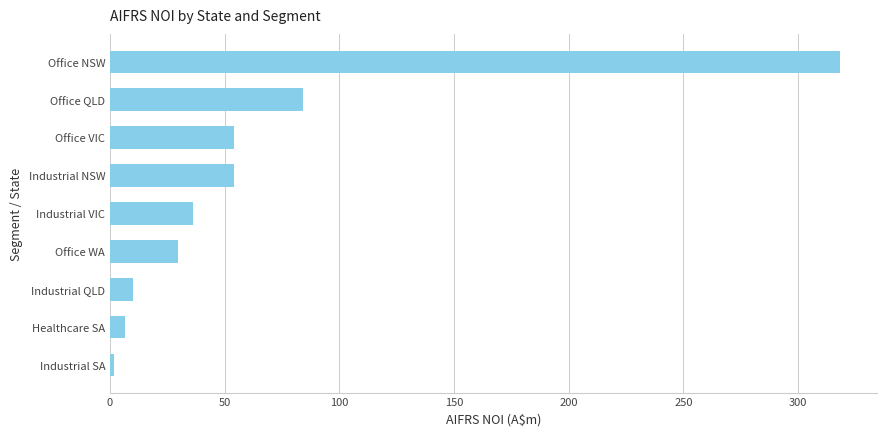

Where is the data nearest to the value 160?

Office QLD